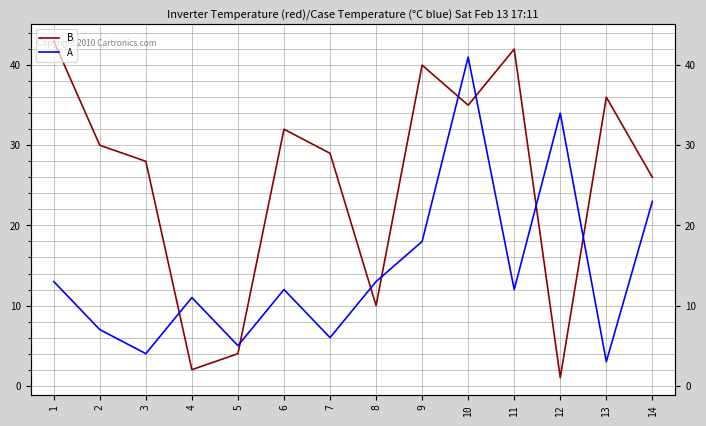

The A series shows 41 at 10. True or false?

True